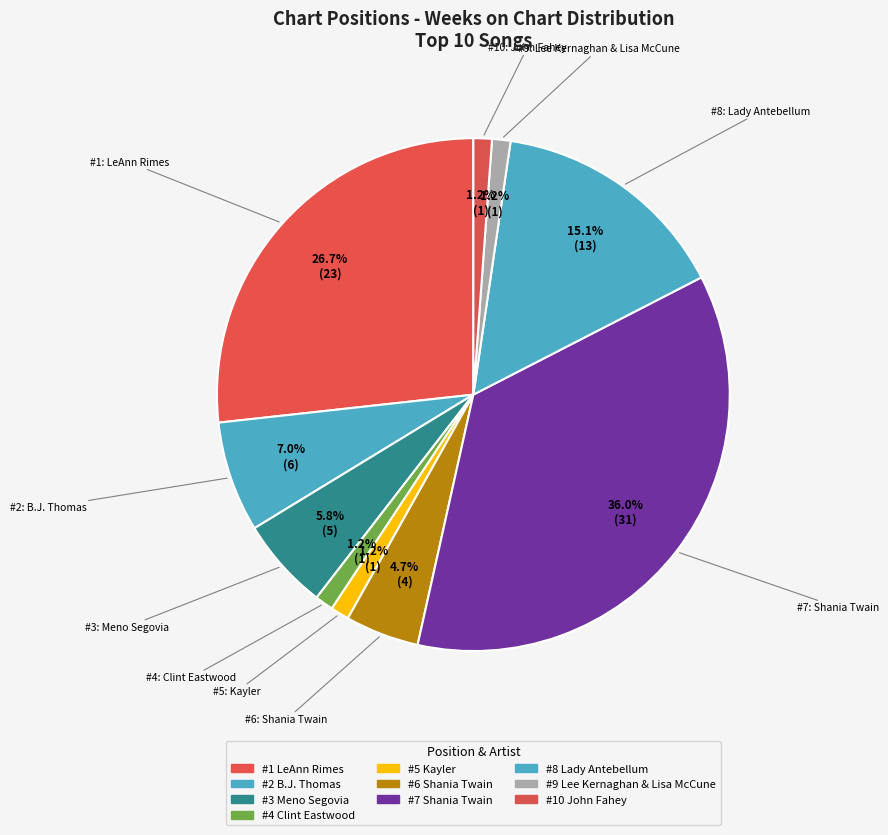

How many segments does this pie chart have?

10